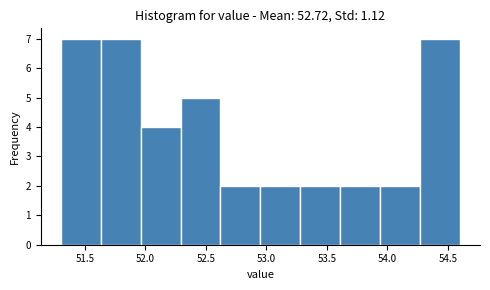

Reading left to right, transcribe this chart: for each bar, give the range it covers on the x-axis and its height. Neither the bar edges nor the heights are printed on the chart, so give them approximately, as read against the axes.

51.30 to 51.63: 7
51.63 to 51.96: 7
51.96 to 52.29: 4
52.29 to 52.62: 5
52.62 to 52.95: 2
52.95 to 53.28: 2
53.28 to 53.61: 2
53.61 to 53.94: 2
53.94 to 54.27: 2
54.27 to 54.60: 7